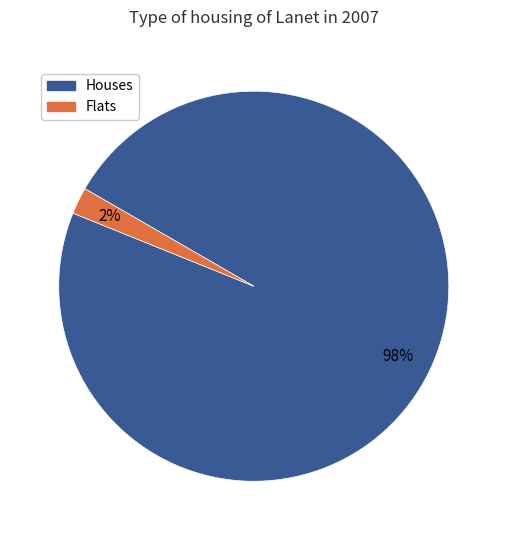

Does any single category account for the majority?

Yes